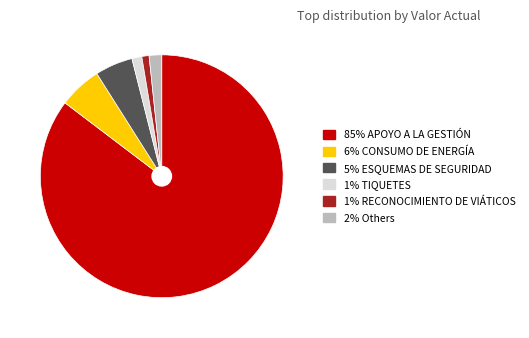

Count the number of slices in the pie.

6